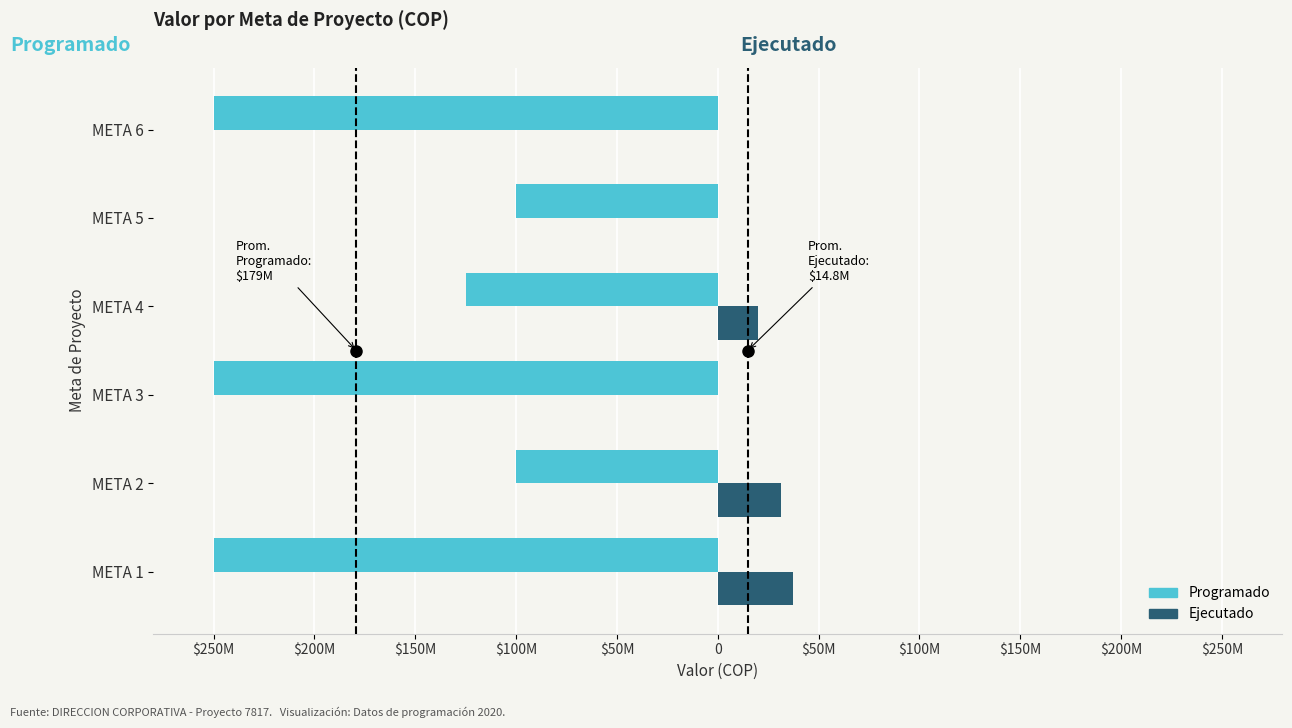

Which series has the largest range (max minus min)?

Programado